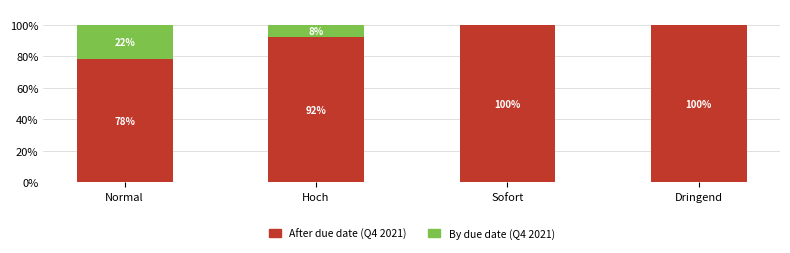

What is the total value across all series at Dringend?

100.0